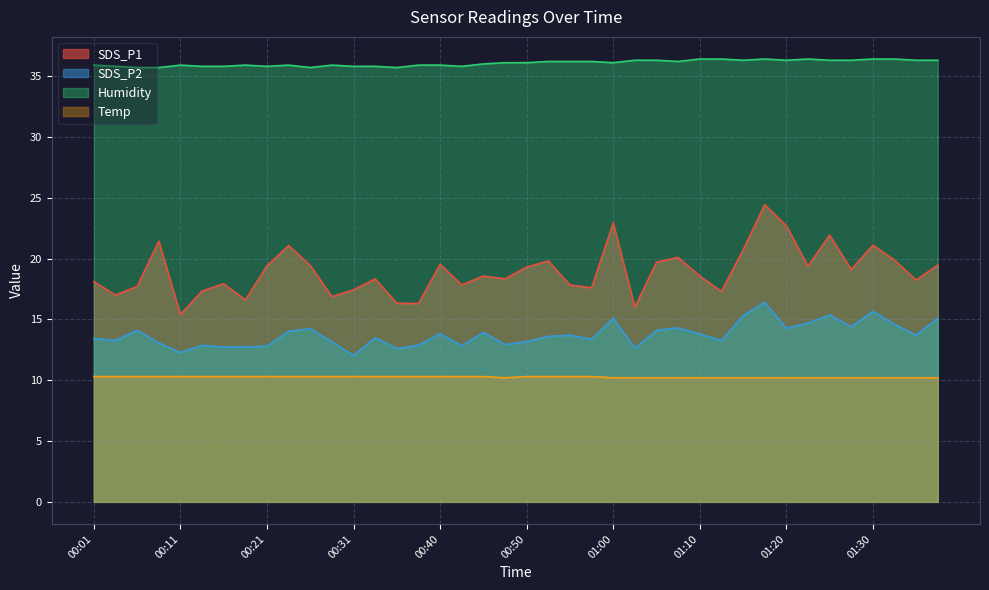

What is the total value across all series at 01:05?

80.3